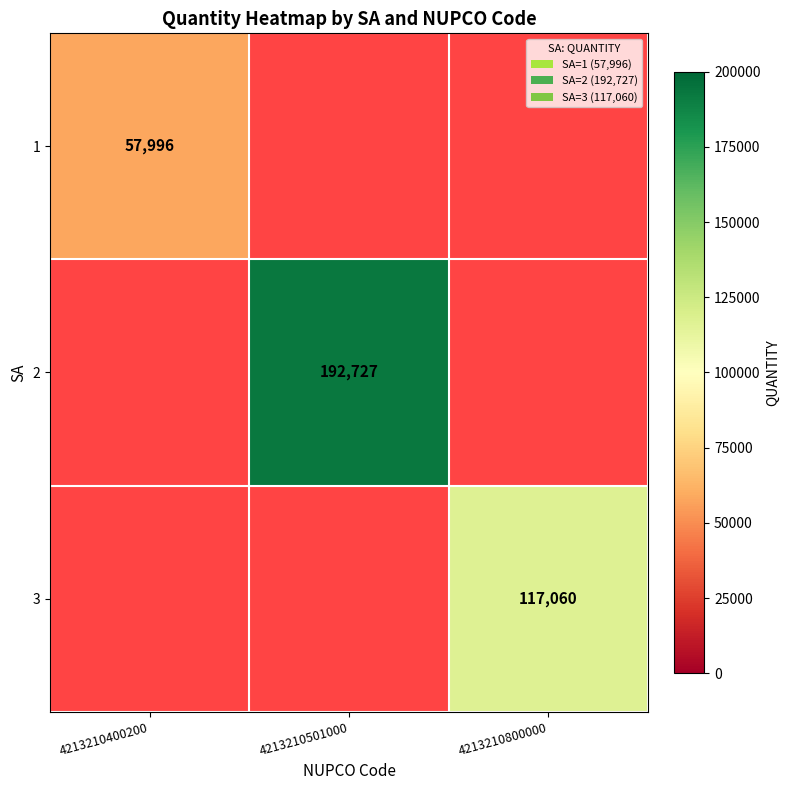

The 3 series shows 80206 at 4213210800000. True or false?

False